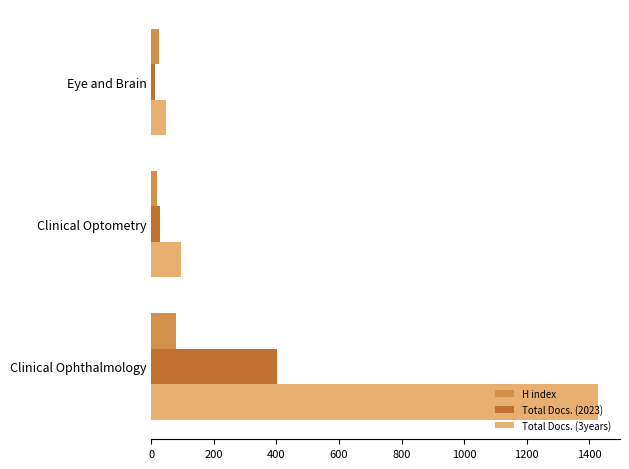

At which category does the chart reach its peak across all series?

Clinical Ophthalmology